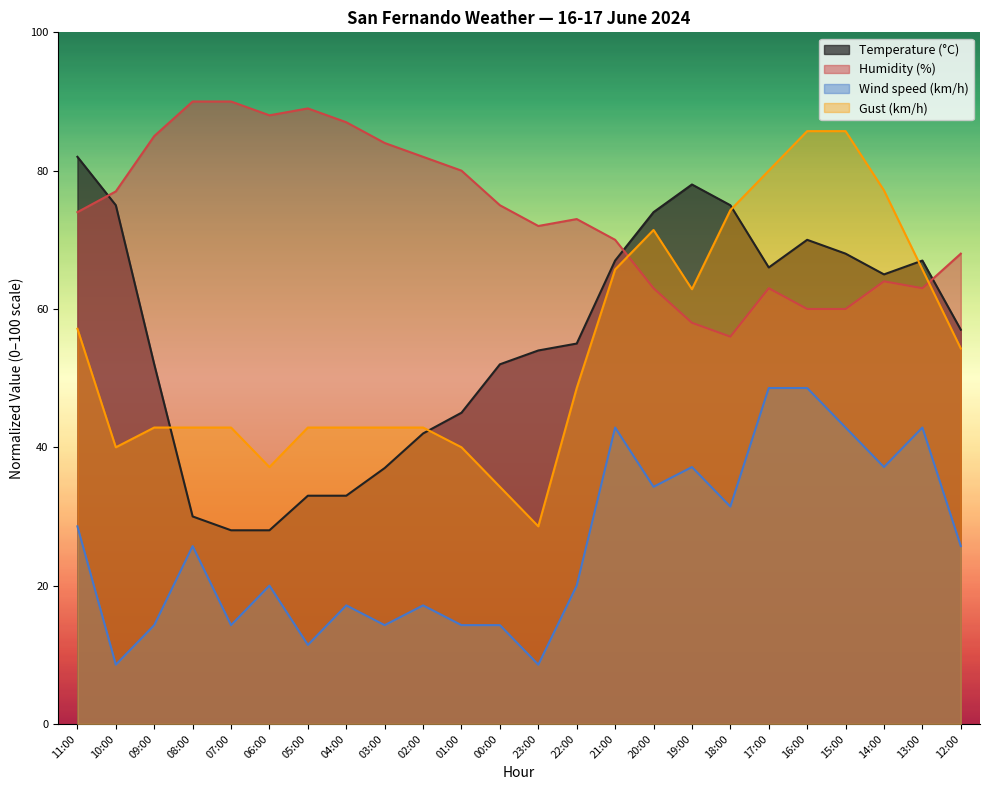

What is the value of the Humidity (%) point at the 22nd from the left?

64.0